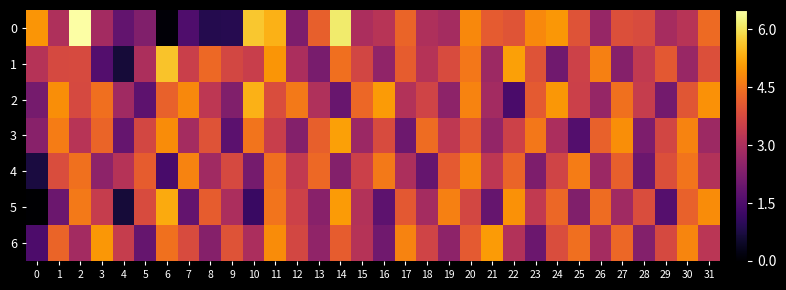

At which category is the sum across all series the highest?

11